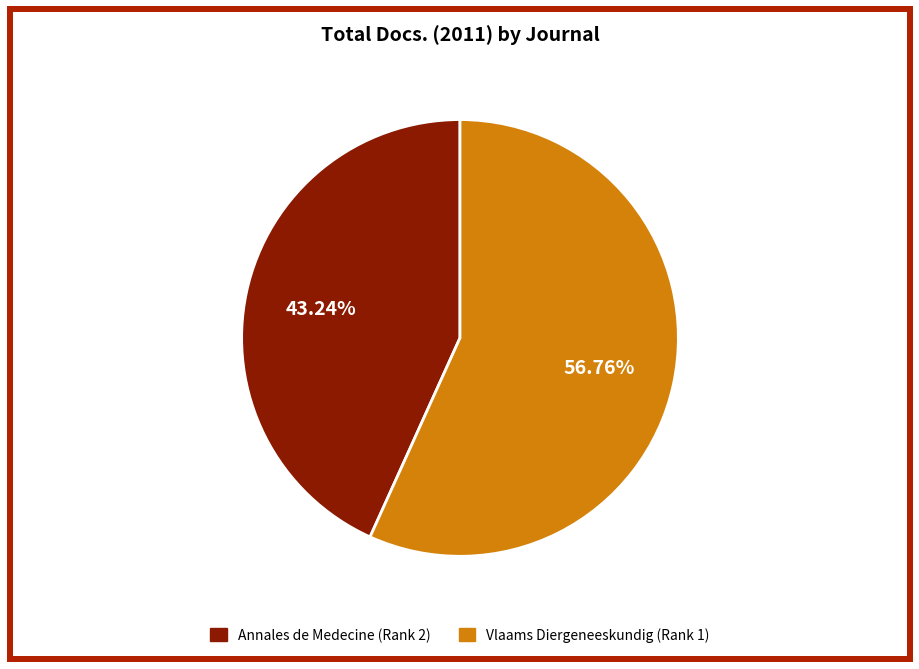

Is there a majority slice in this chart?

Yes